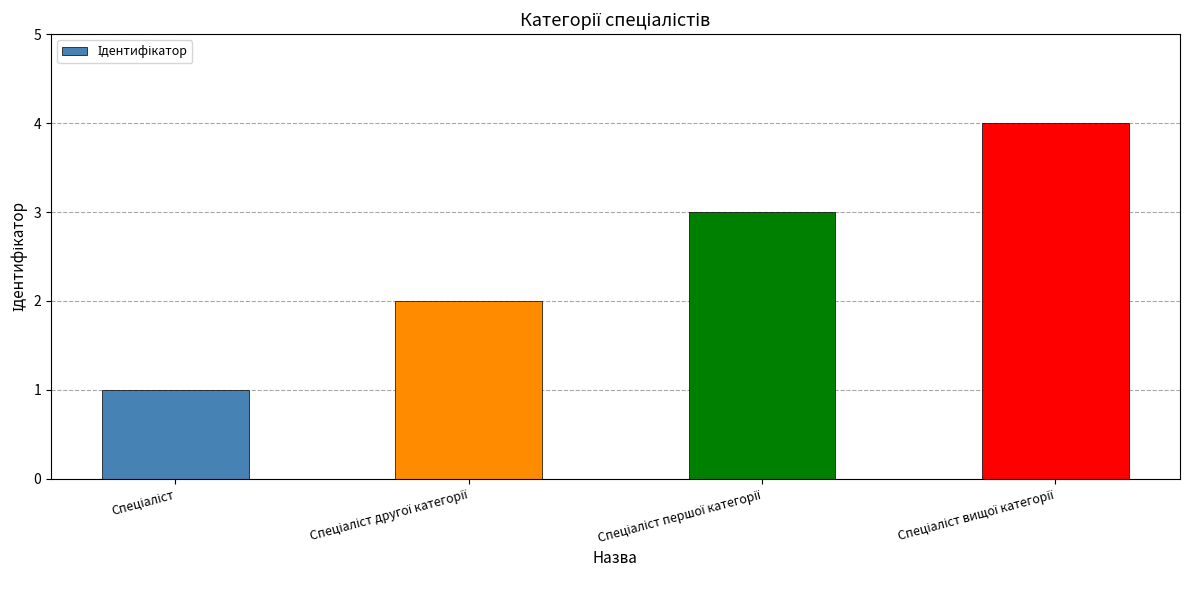

What is the sum of all values?

10